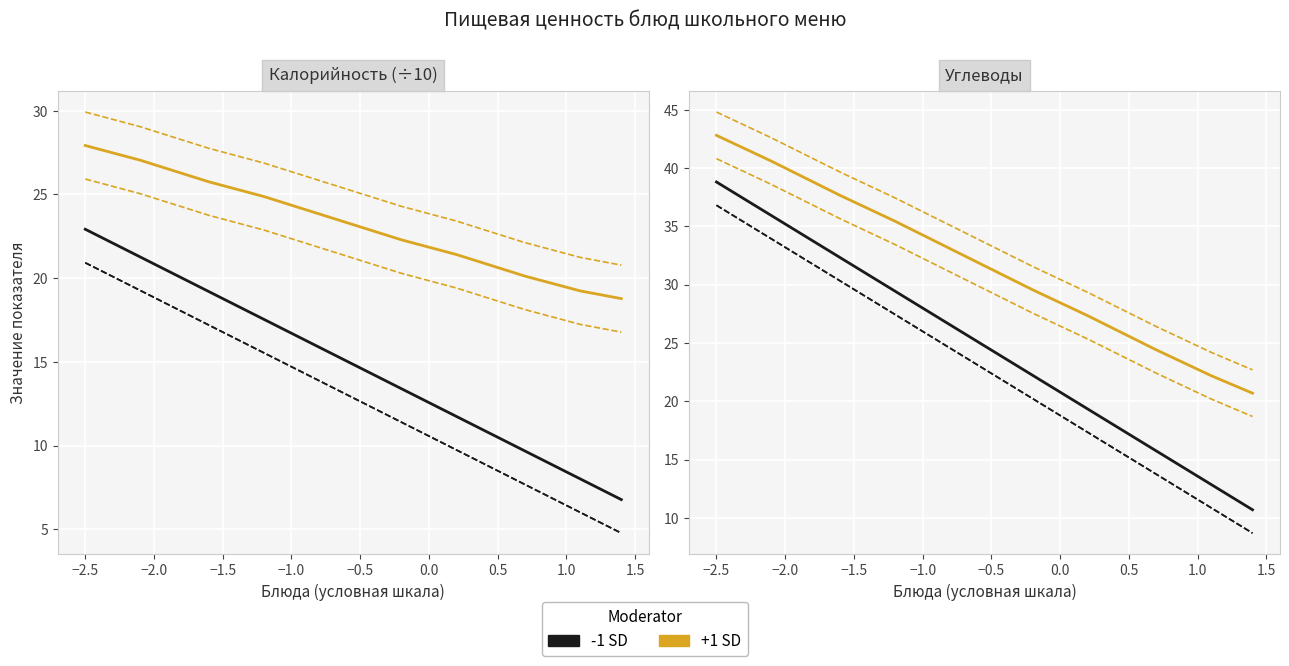

Which series has the largest total across all categories?

+1 SD